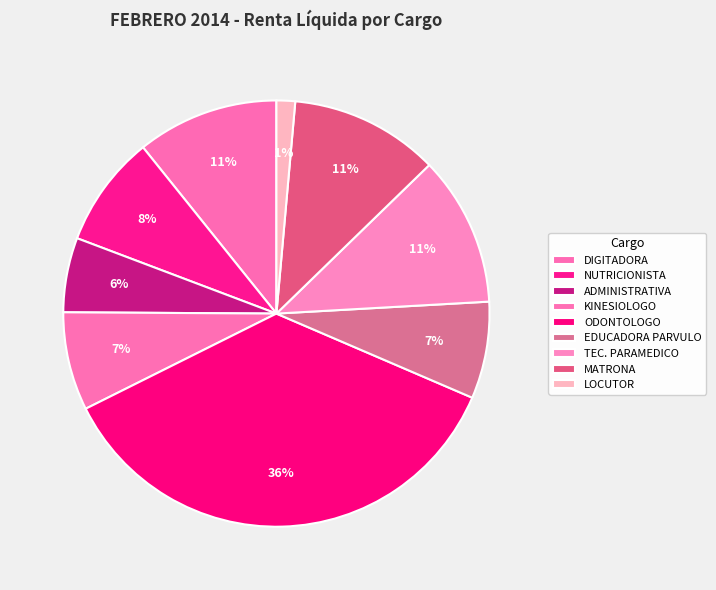

How many slices are in this pie chart?

9